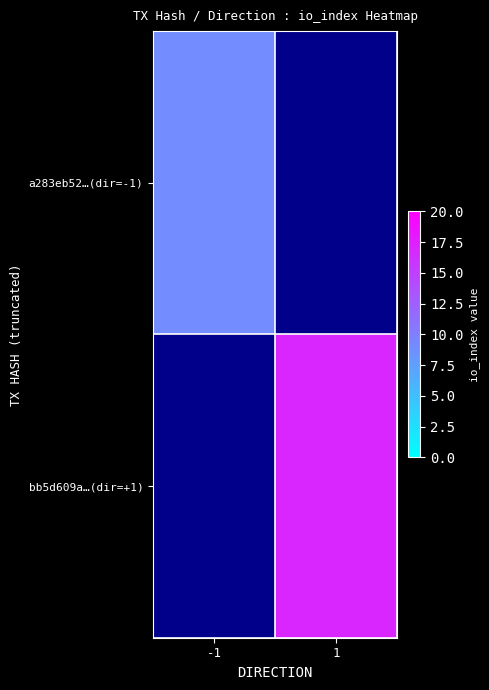

How many values in a283eb52…(dir=-1) are above zero?

1